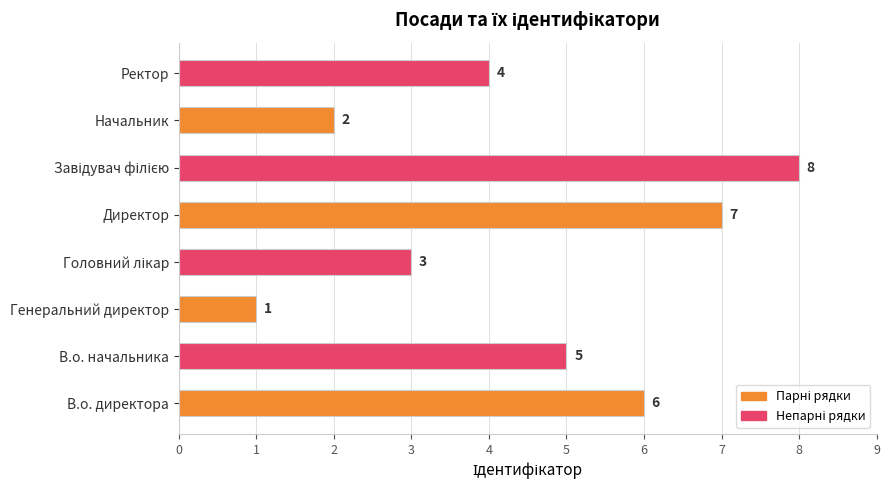

What is the difference between the maximum and minimum values?

7